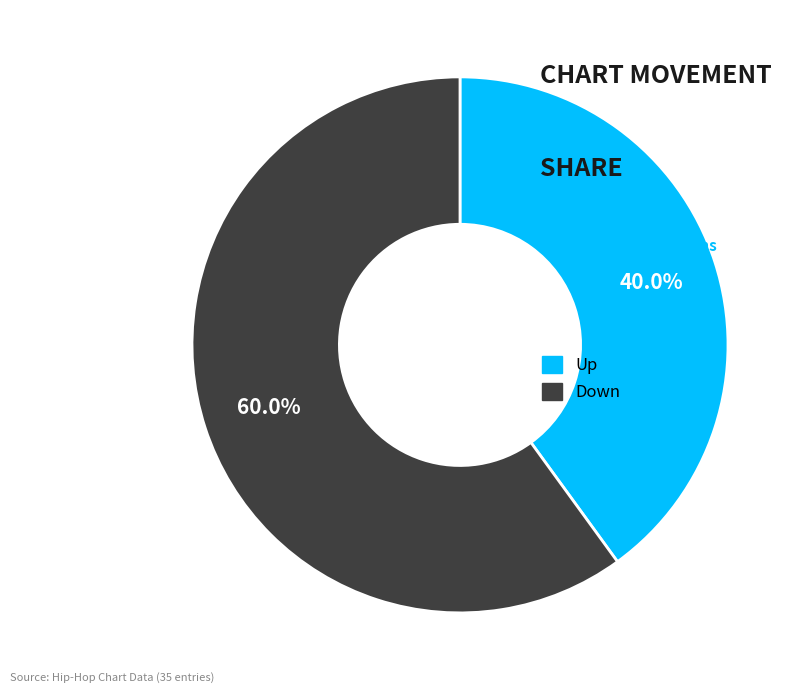

Does any single category account for the majority?

Yes